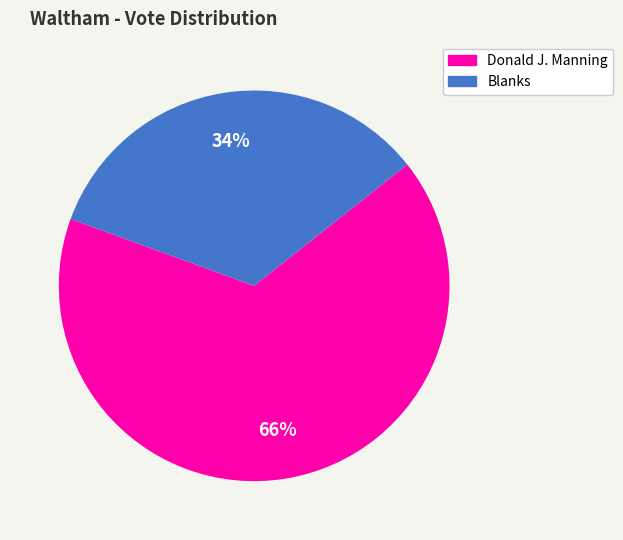

To the nearest percent, what is the combined percentage of Blanks and Donald J. Manning?

100%